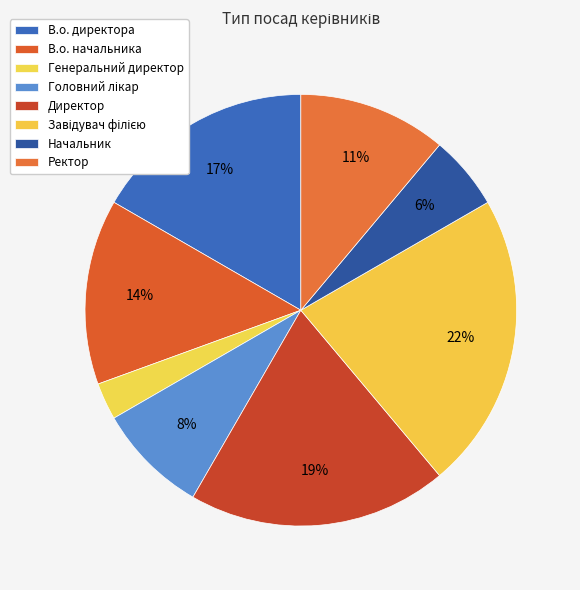

True or false: Головний лікар accounts for 1% of the total.

False